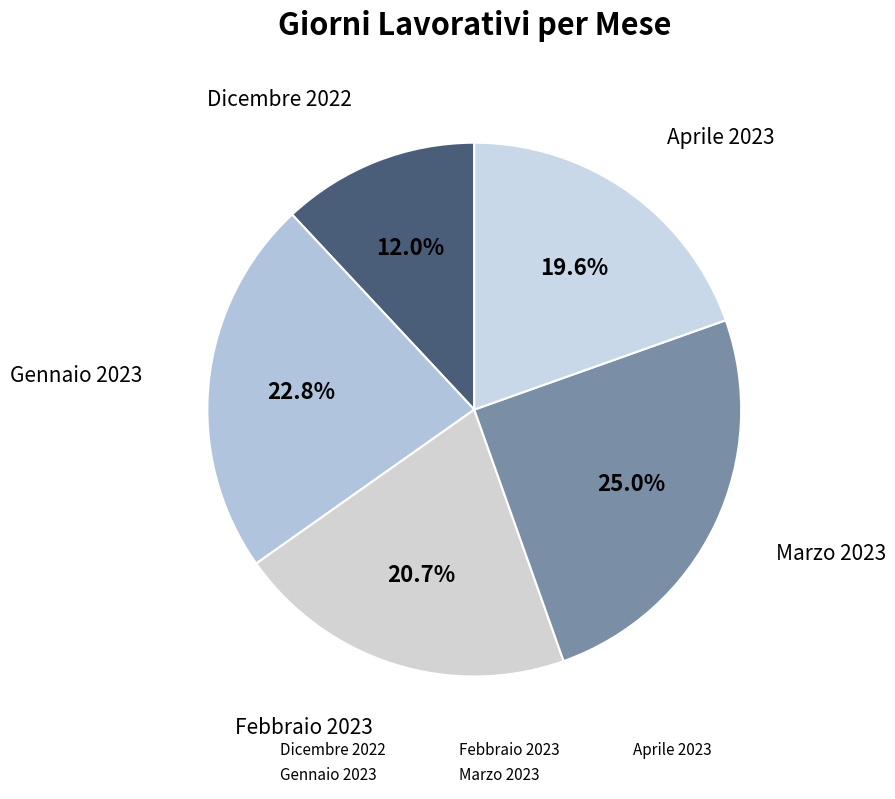

How many slices are in this pie chart?

5